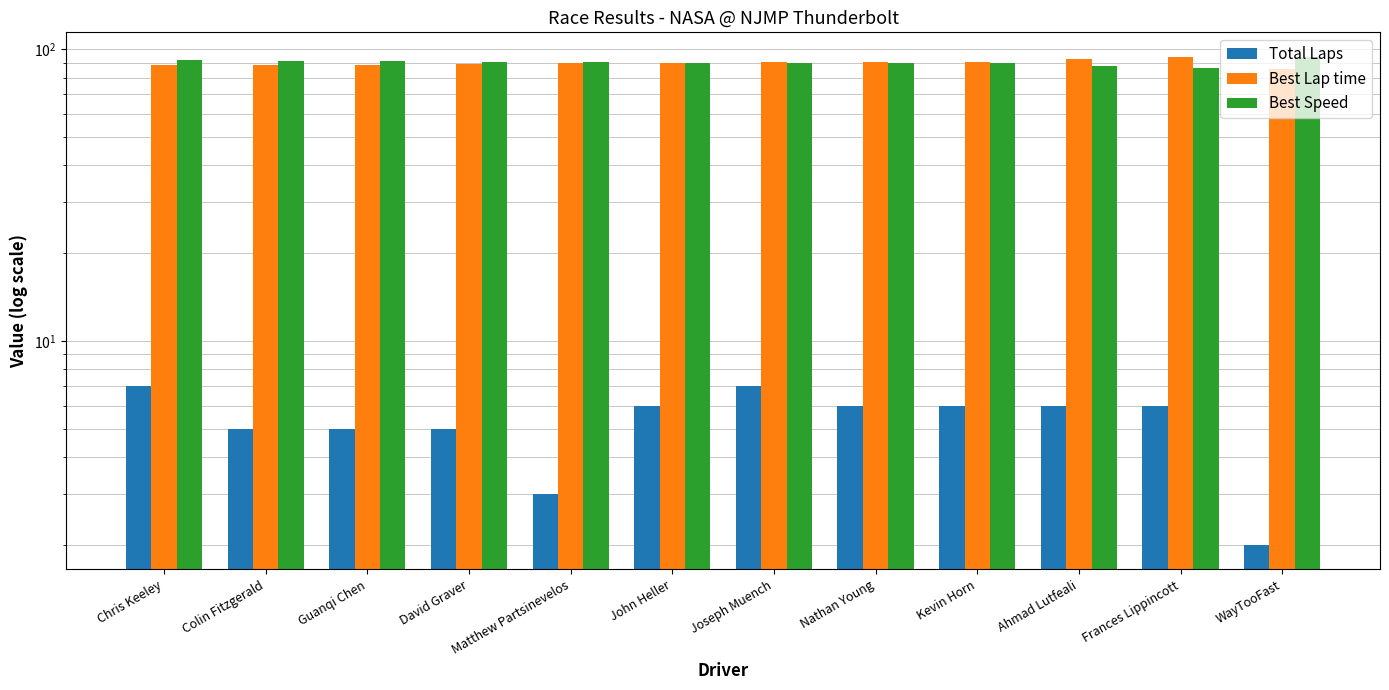

What is the smallest value displayed?

2.0